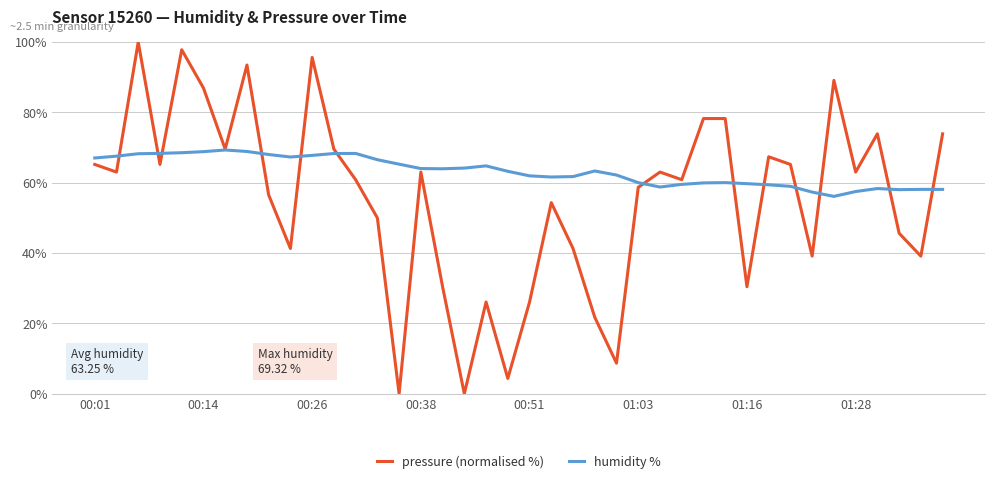

Which series has the largest total across all categories?

humidity %